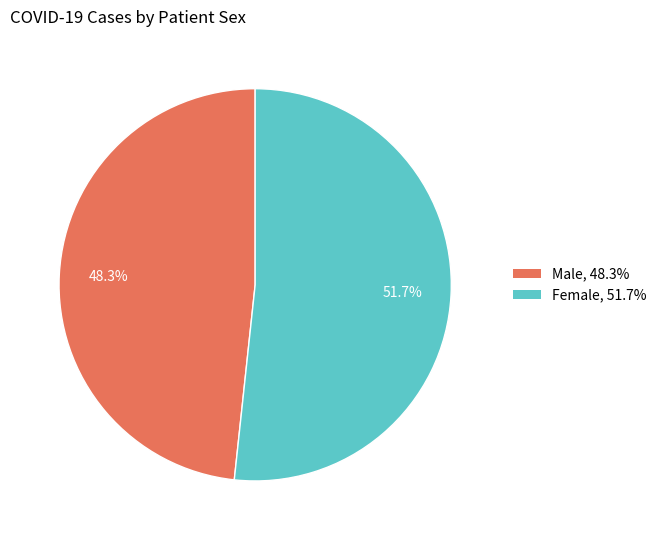

The Female slice represents 41% of the pie. True or false?

False